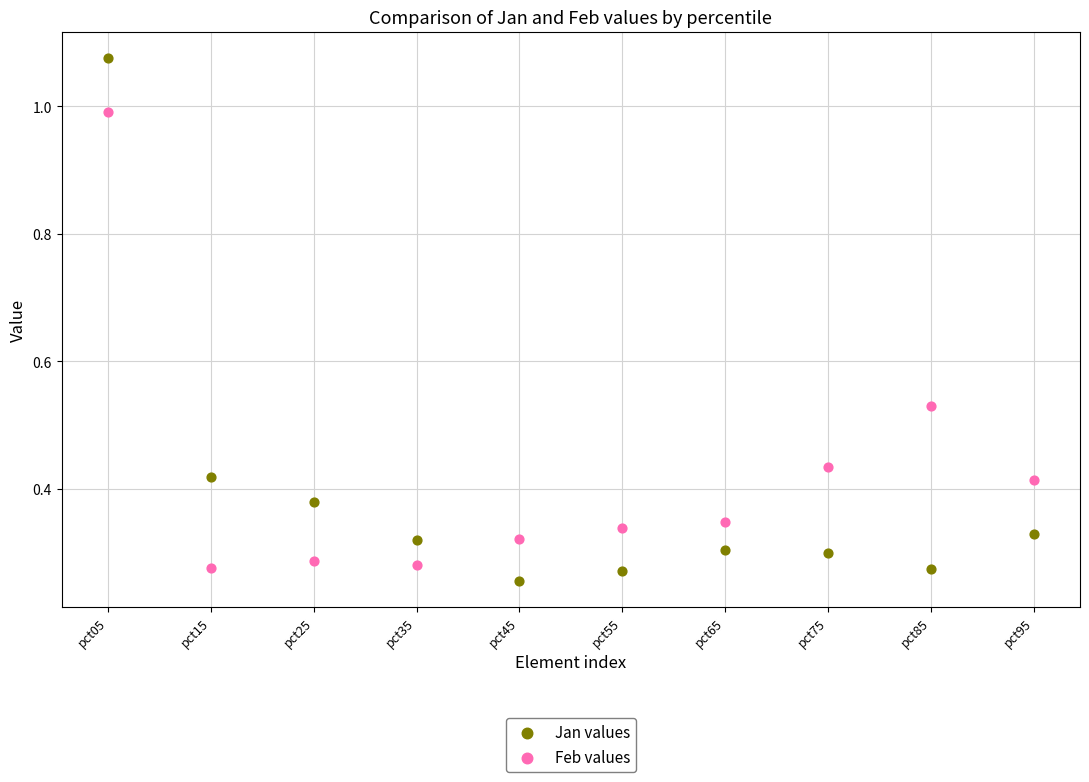

What are all the series names shown in the legend?

Jan values, Feb values